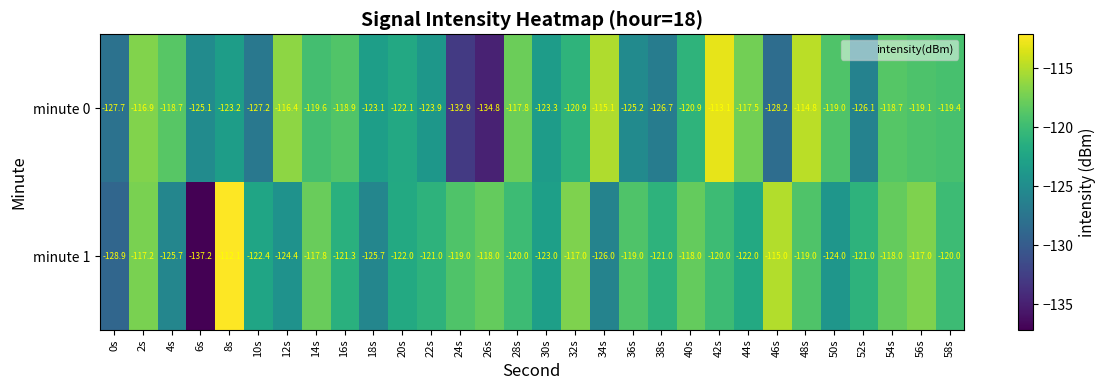

The value of minute 1 at 44s is -122.0. True or false?

True